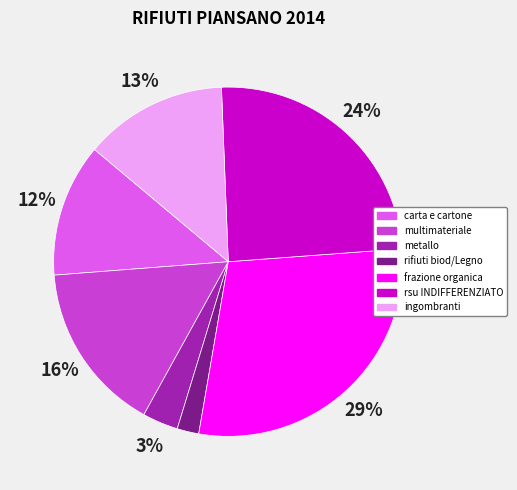

Between multimateriale and rsu INDIFFERENZIATO, which is larger?

rsu INDIFFERENZIATO